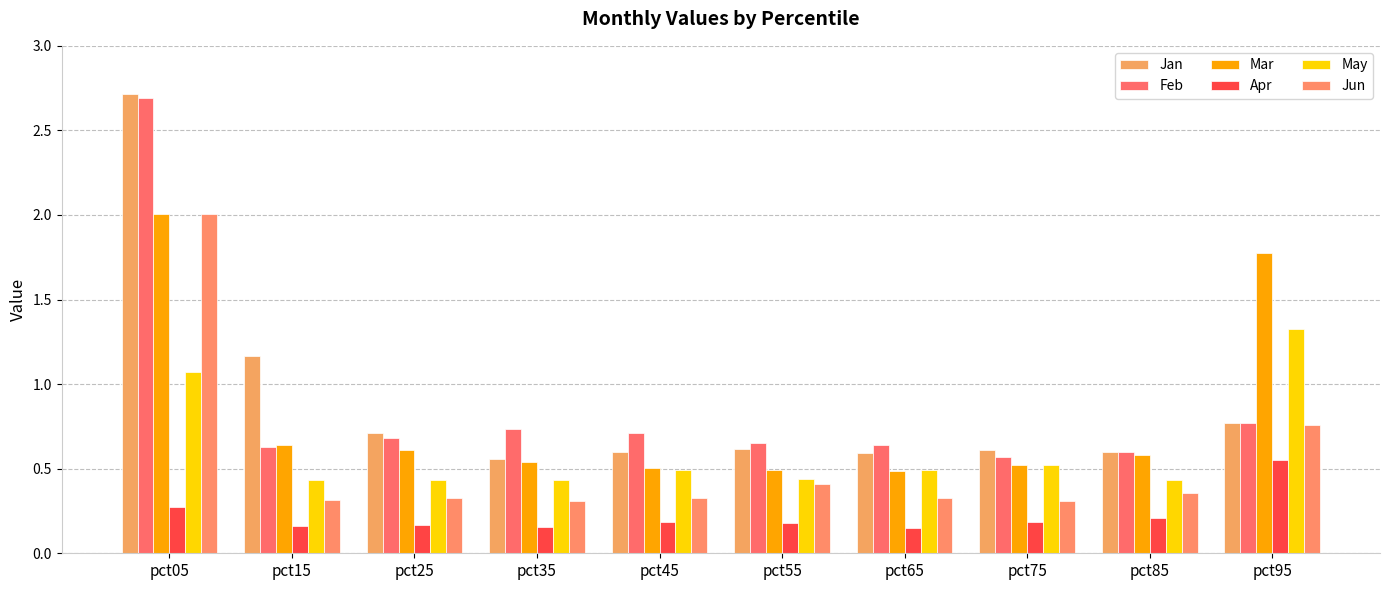

Reading left to right, list all the values displayed in this chart.

Jan: pct05=2.7	pct15=1.2	pct25=0.7	pct35=0.6	pct45=0.6	pct55=0.6	pct65=0.6	pct75=0.6	pct85=0.6	pct95=0.8
Feb: pct05=2.7	pct15=0.6	pct25=0.7	pct35=0.7	pct45=0.7	pct55=0.6	pct65=0.6	pct75=0.6	pct85=0.6	pct95=0.8
Mar: pct05=2.0	pct15=0.6	pct25=0.6	pct35=0.5	pct45=0.5	pct55=0.5	pct65=0.5	pct75=0.5	pct85=0.6	pct95=1.8
Apr: pct05=0.3	pct15=0.2	pct25=0.2	pct35=0.2	pct45=0.2	pct55=0.2	pct65=0.1	pct75=0.2	pct85=0.2	pct95=0.6
May: pct05=1.1	pct15=0.4	pct25=0.4	pct35=0.4	pct45=0.5	pct55=0.4	pct65=0.5	pct75=0.5	pct85=0.4	pct95=1.3
Jun: pct05=2.0	pct15=0.3	pct25=0.3	pct35=0.3	pct45=0.3	pct55=0.4	pct65=0.3	pct75=0.3	pct85=0.4	pct95=0.8